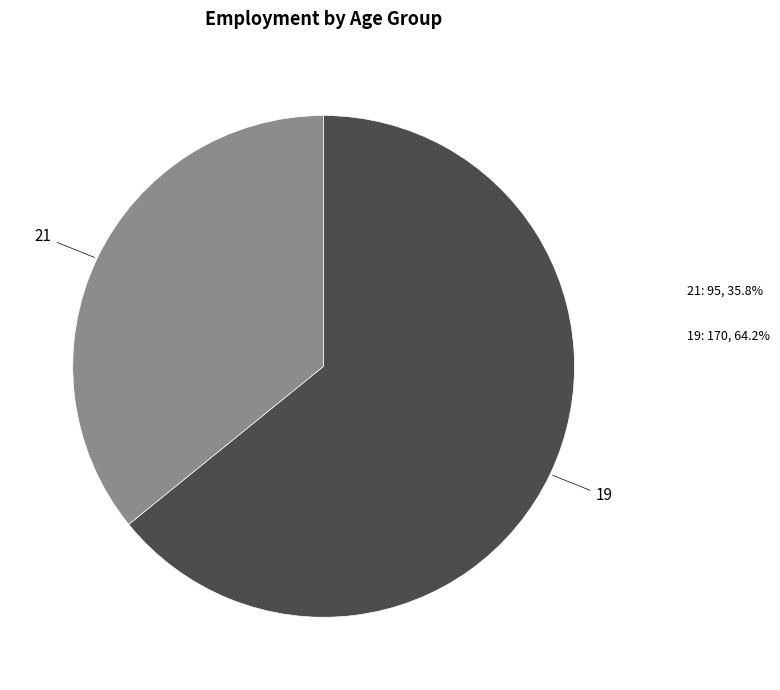

What is the largest slice in the pie chart?

19